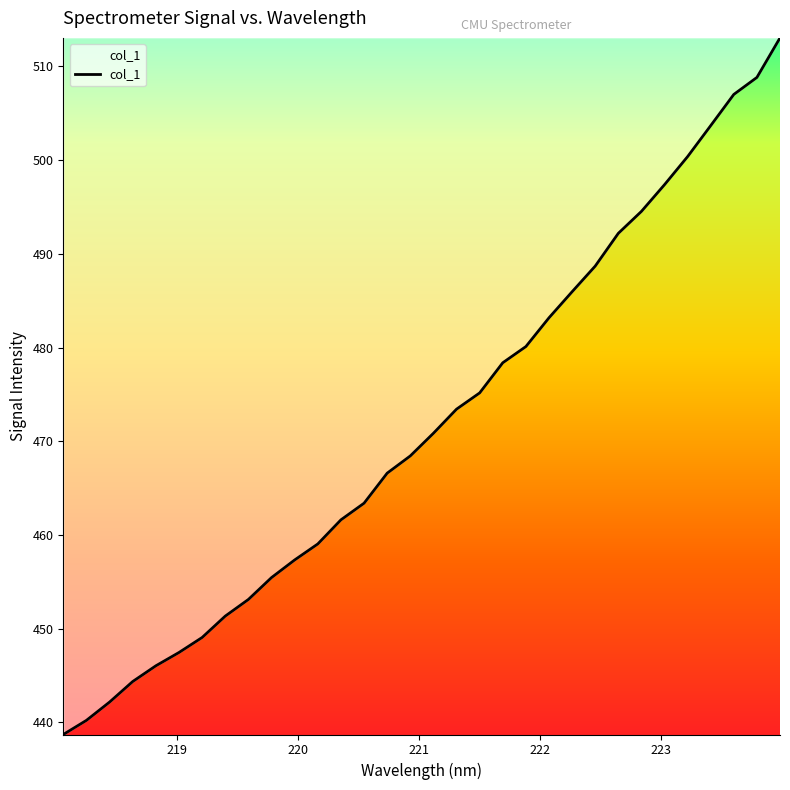

Does the chart display data point markers on the line(s)?

No